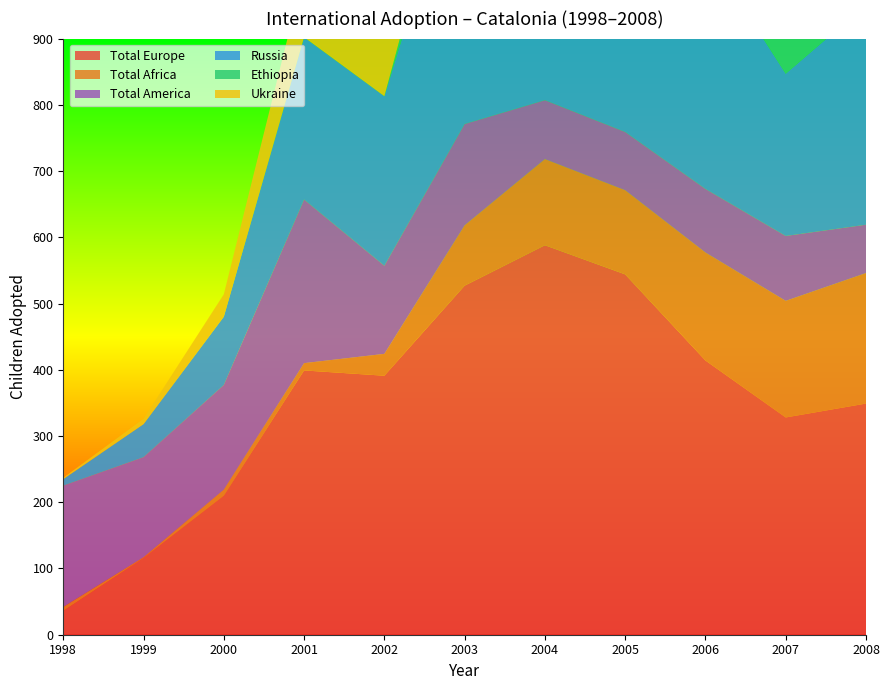

Reading left to right, extract all data points from this chart.

Total Europe: 36	116	210	399	391	527	588	544	414	328	349
Total Africa: 6	1	9	11	33	91	130	127	163	176	197
Total America: 183	151	158	247	133	153	89	88	96	98	73
Russia: 10	50	103	245	256	438	506	441	363	245	332
Ethiopia: 0	0	0	0	0	54	87	107	120	141	156
Ukraine: 2	8	34	99	102	76	55	67	27	45	11